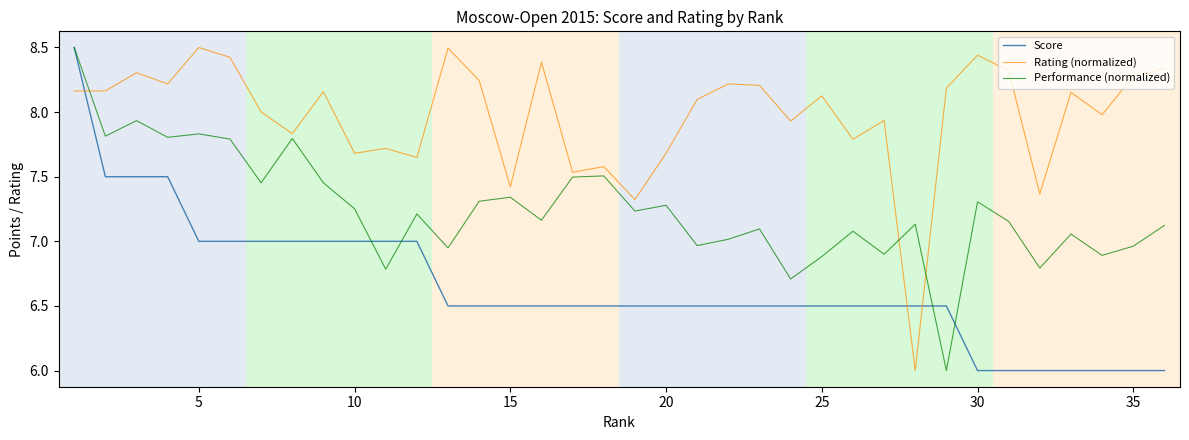

What is the lowest value of the Performance (normalized) series?

6.0